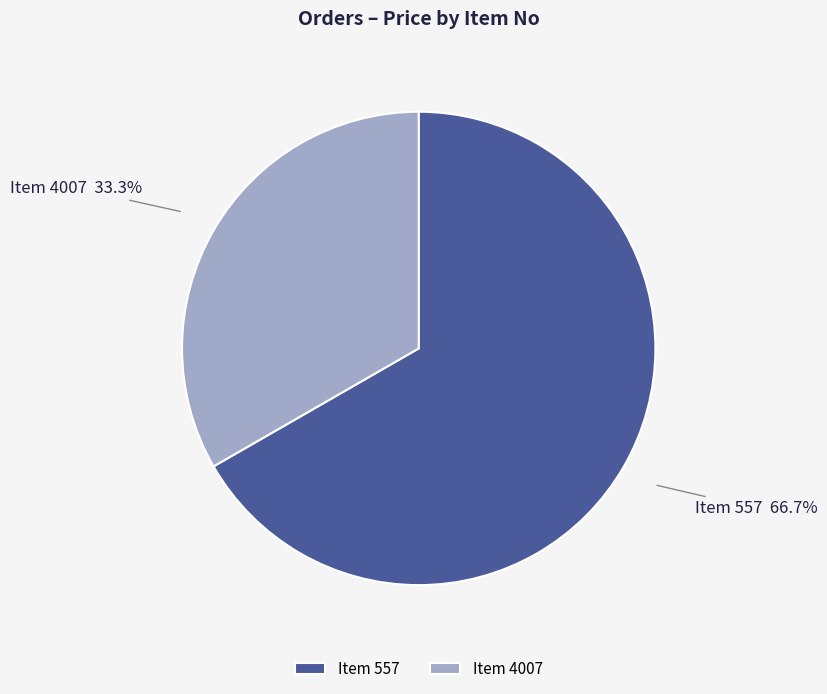

Which category has the biggest portion of the pie?

Item 557